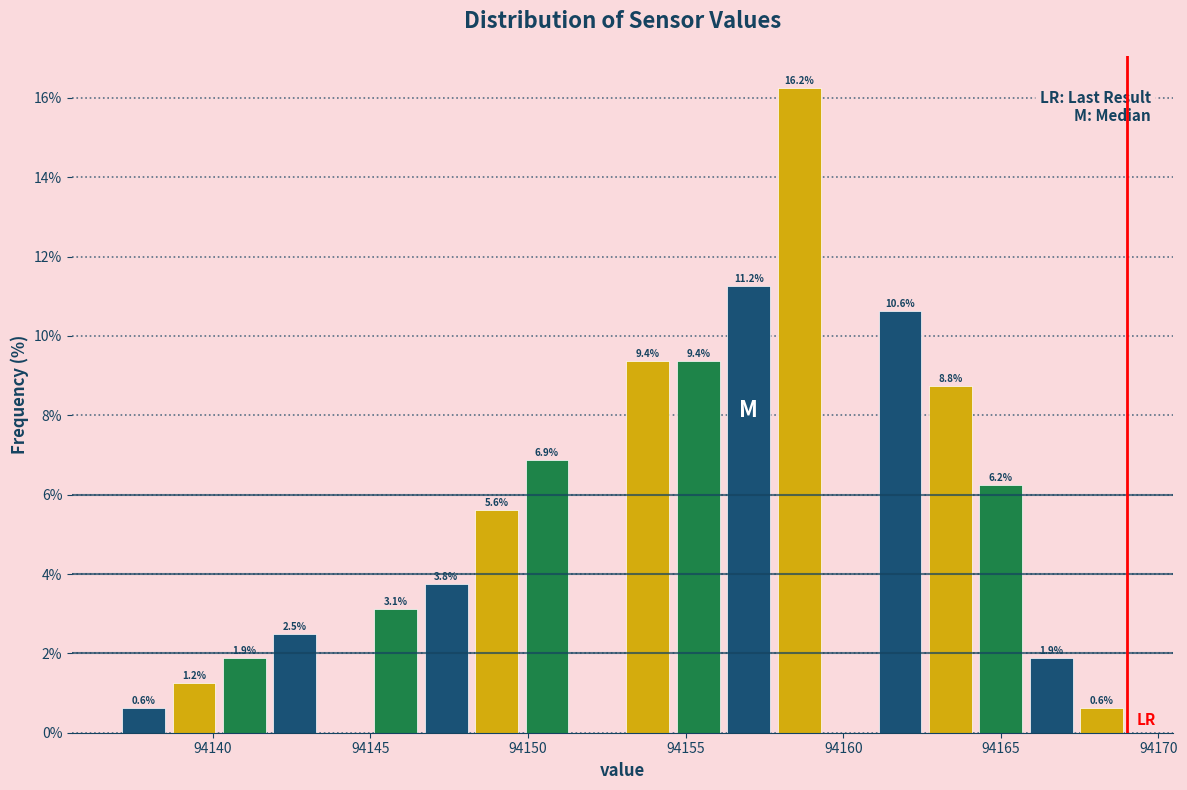

Read against the x-axis, roughly where is the centre of the tallest bar?

94158.5